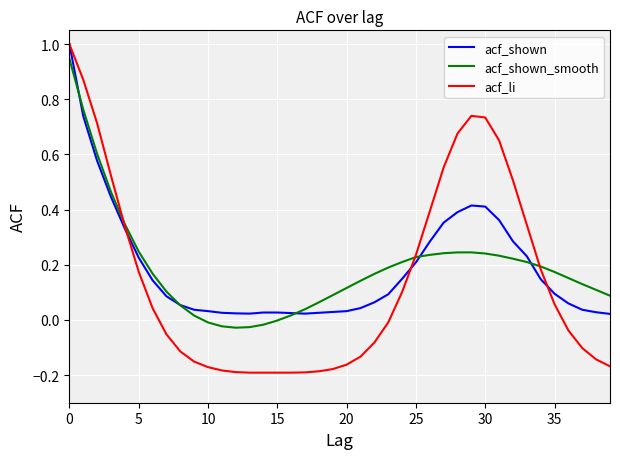

What is the maximum value shown in the chart?

1.0